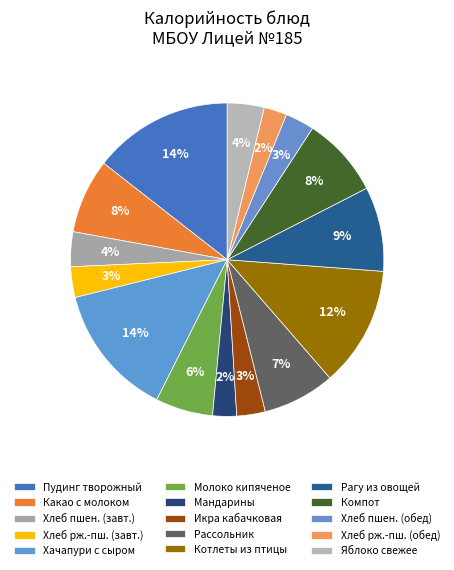

What is the smallest slice in the pie chart?

Хлеб ржано-пшеничный (обед)